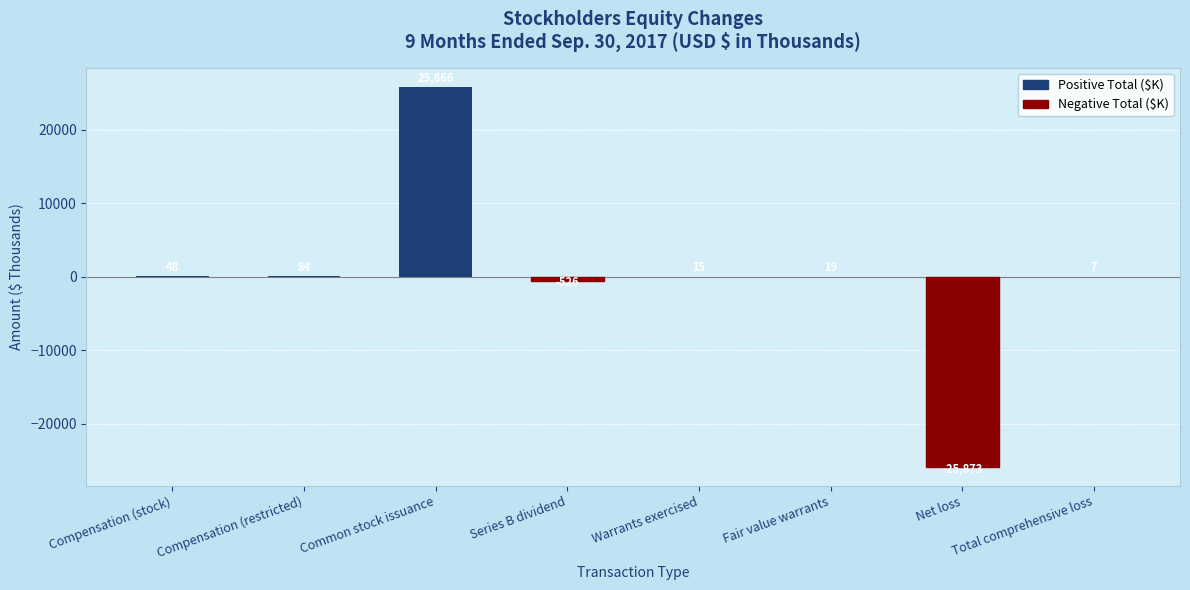

What is the sum of the values at Compensation (stock) and Compensation (restricted)?

132